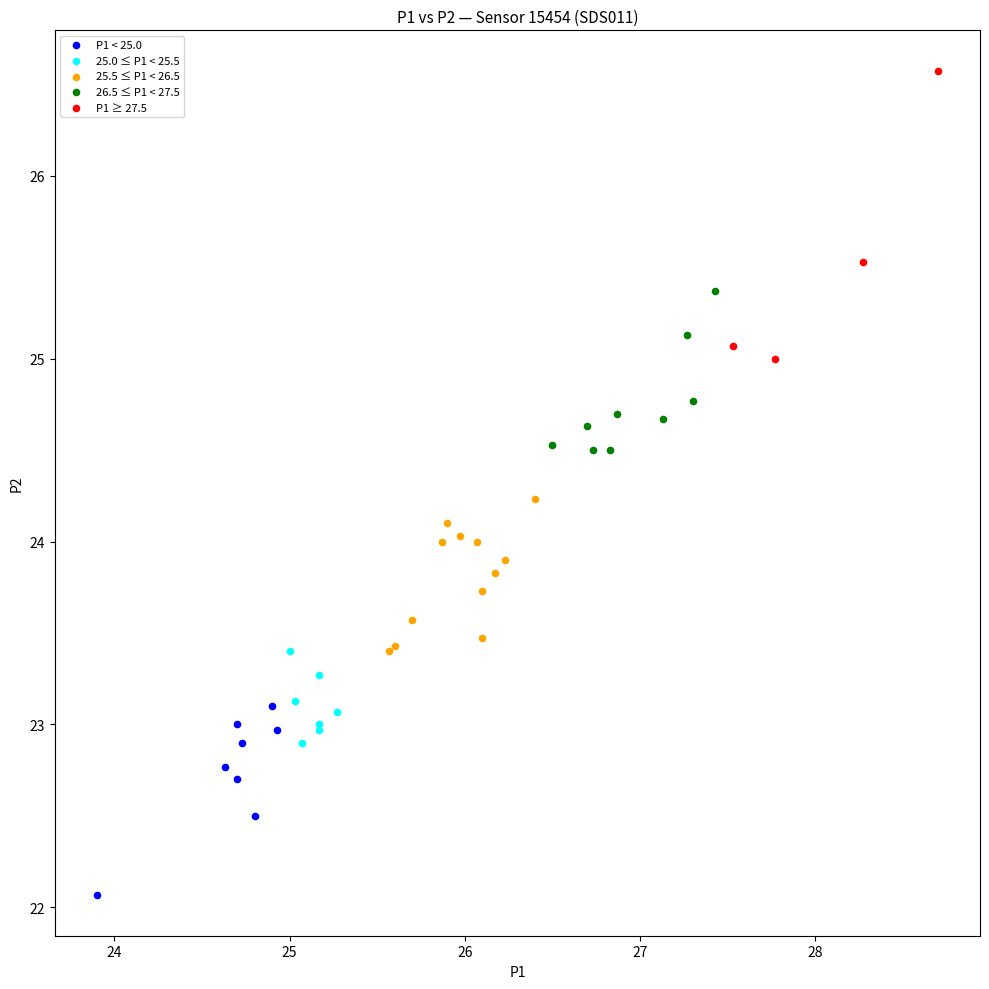

What are all the series names shown in the legend?

P1 < 25.0, 25.0 ≤ P1 < 25.5, 25.5 ≤ P1 < 26.5, 26.5 ≤ P1 < 27.5, P1 ≥ 27.5